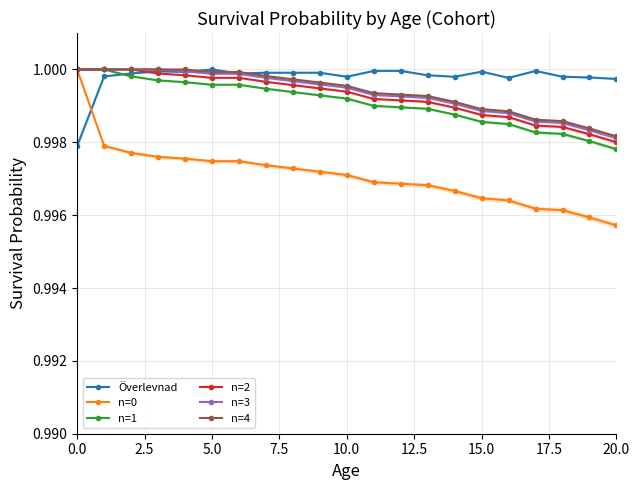

What is the maximum value for n=2?

1.0